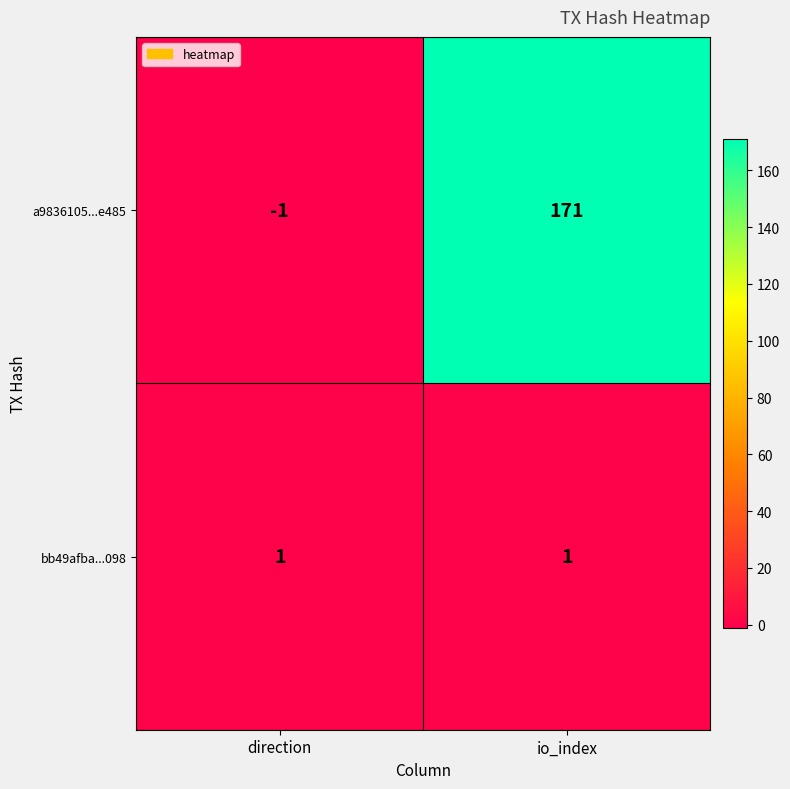

Is it true that a9836105...e485 equals -1 at direction?

True